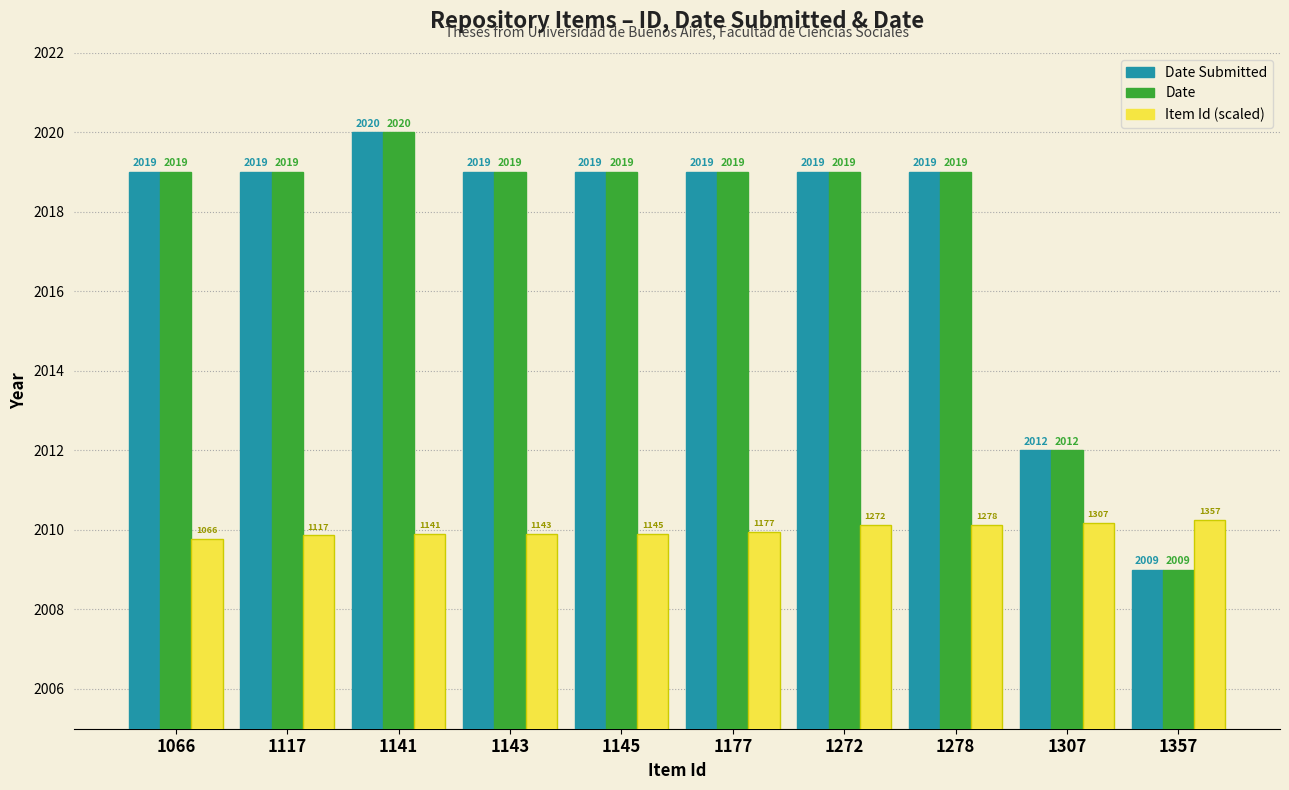

What is the difference between the Item Id (scaled) values at 1278 and 1357?

0.1